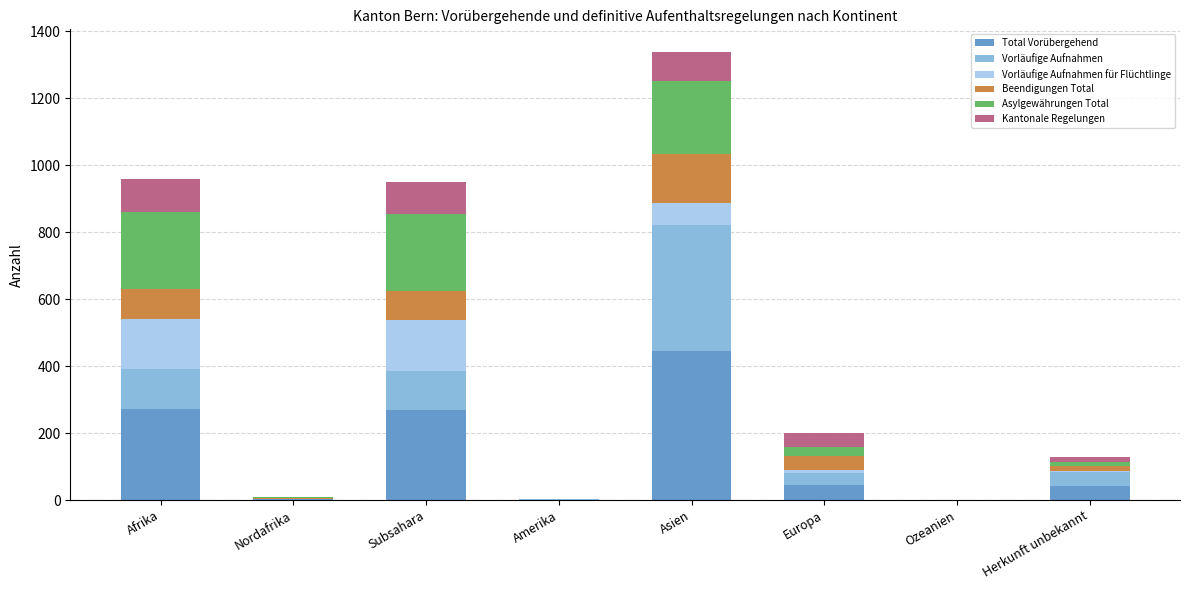

What is the total value across all series at Amerika?

2